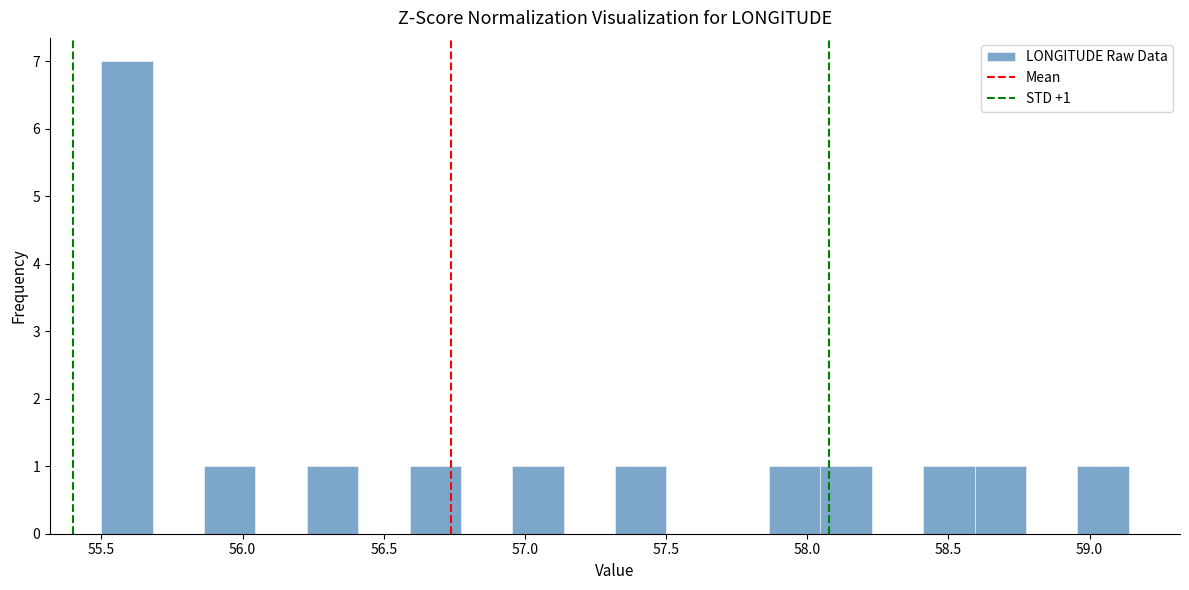

Read against the x-axis, roughly where is the centre of the tallest bar?

55.60